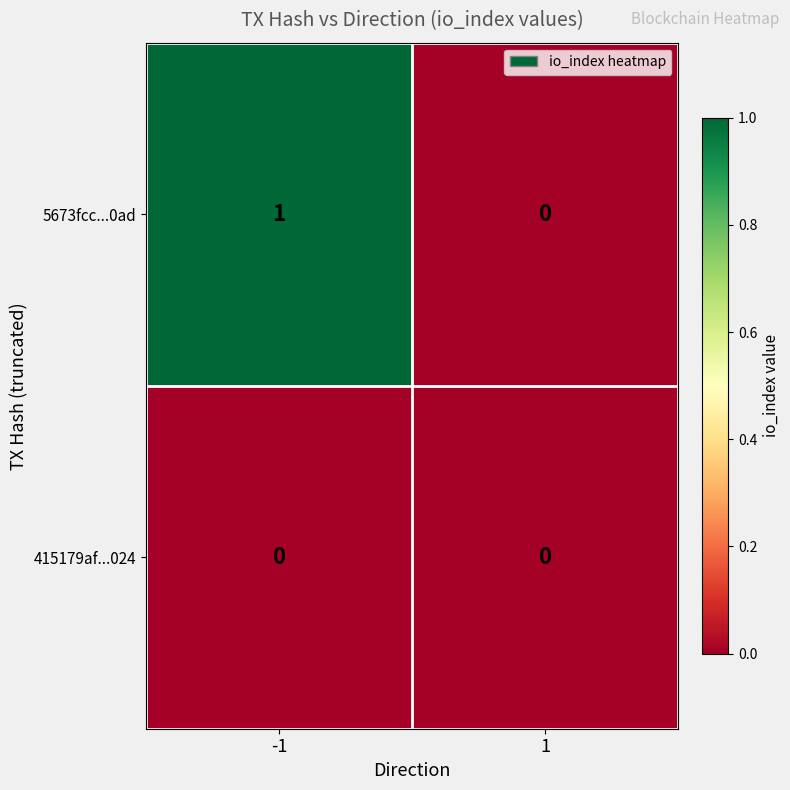

Reading left to right, list all the values displayed in this chart.

5673fcc...0ad: 1	0
415179af...024: 0	0